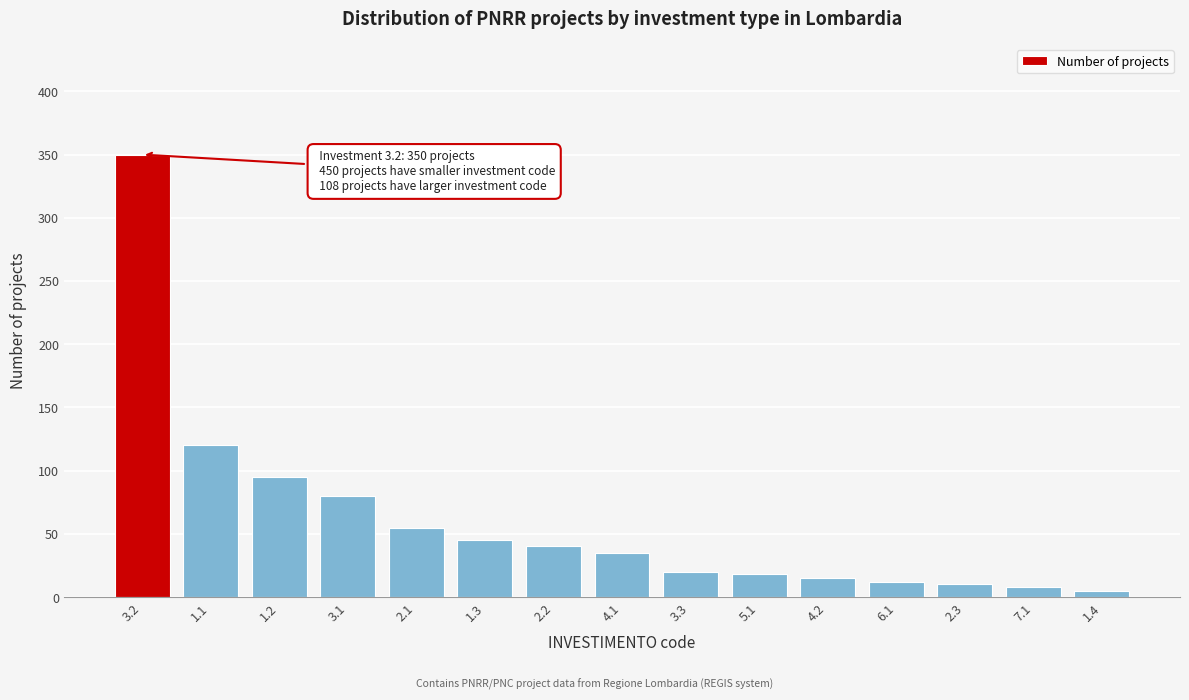

Reading left to right, what are all the values shown in this chart?

350	120	95	80	55	45	40	35	20	18	15	12	10	8	5